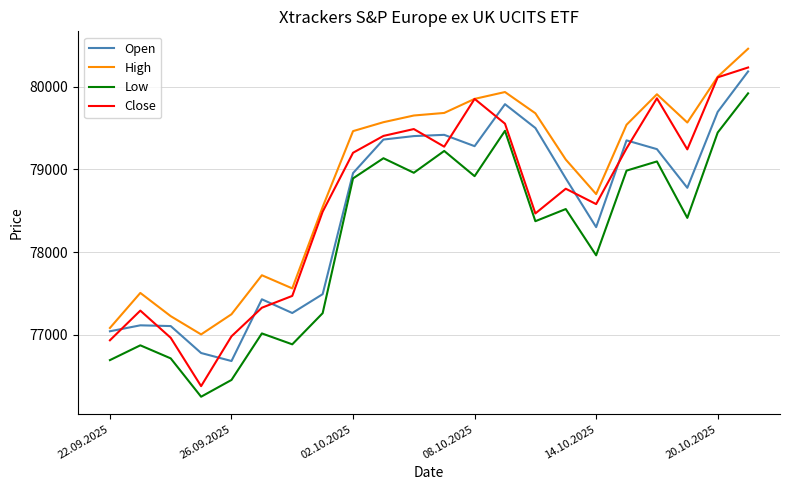

How many lines are shown in the chart?

4